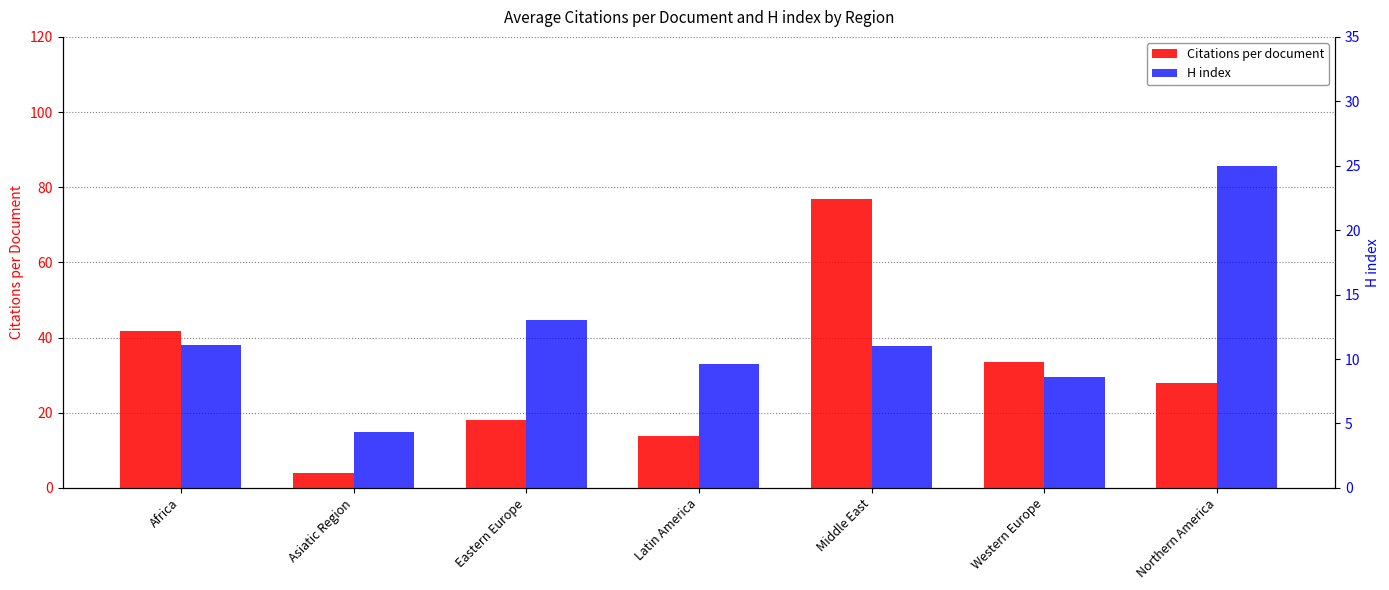

At which category is the sum across all series the highest?

Middle East